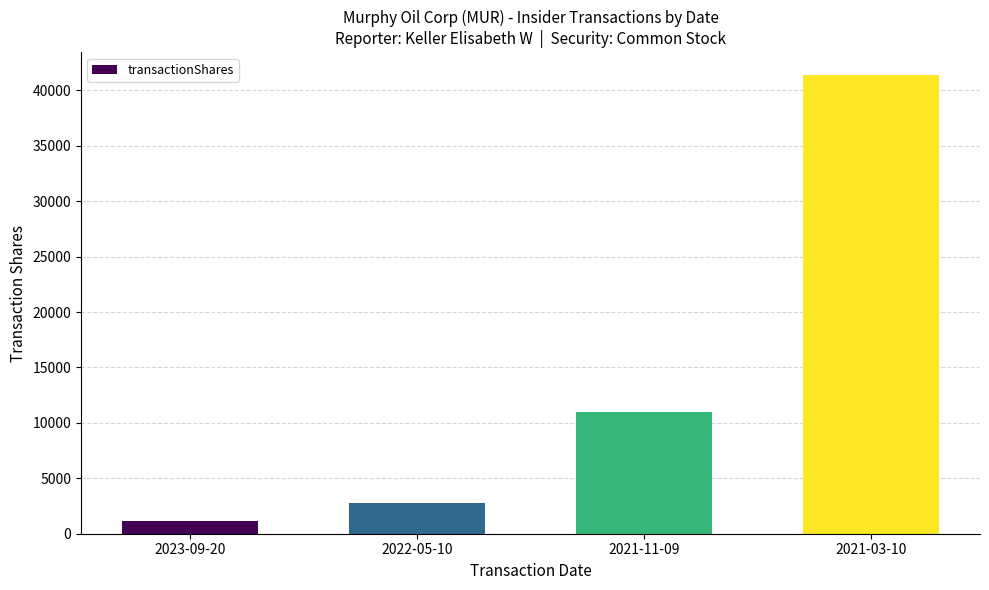

What is the change in value from 2021-11-09 to 2021-03-10?

+30334